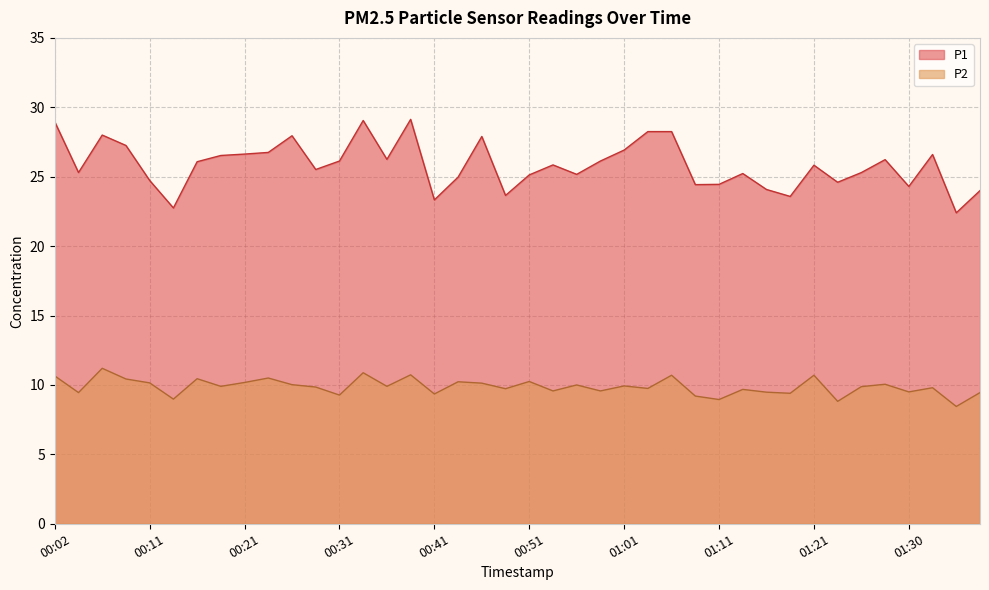

What is the lowest value of the P2 series?

8.4